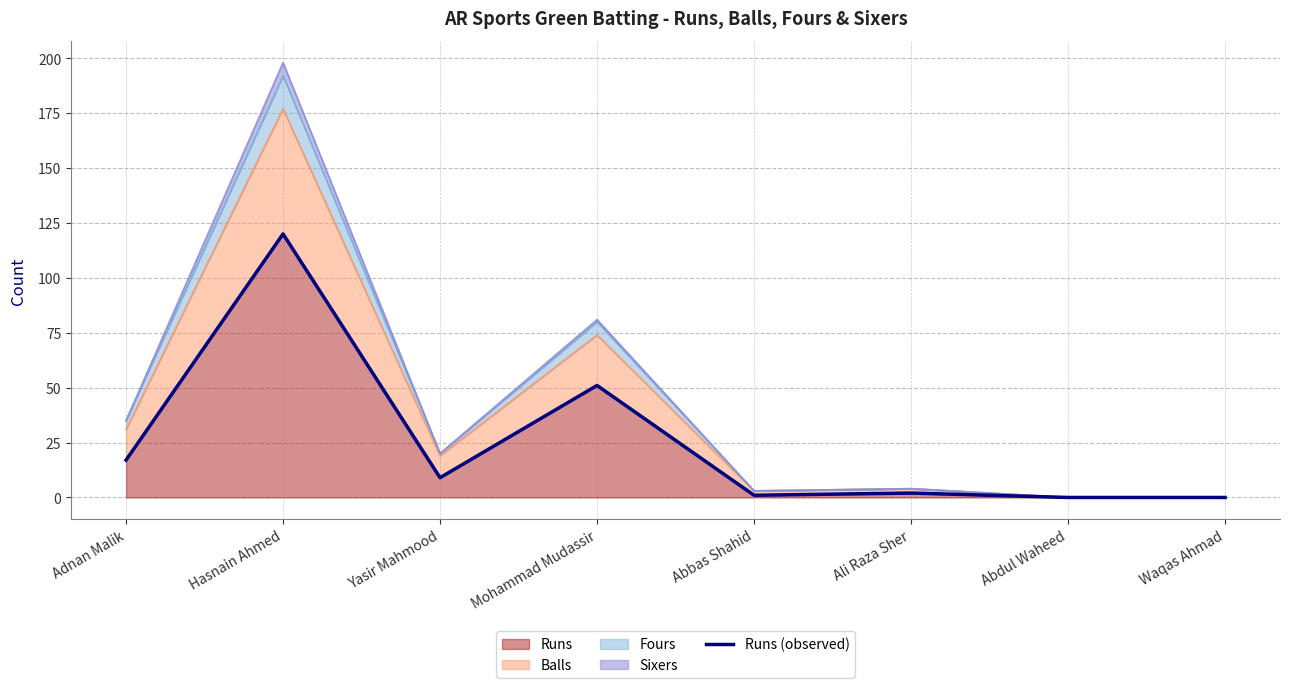

Is it true that the value at Adnan Malik is 10?

False